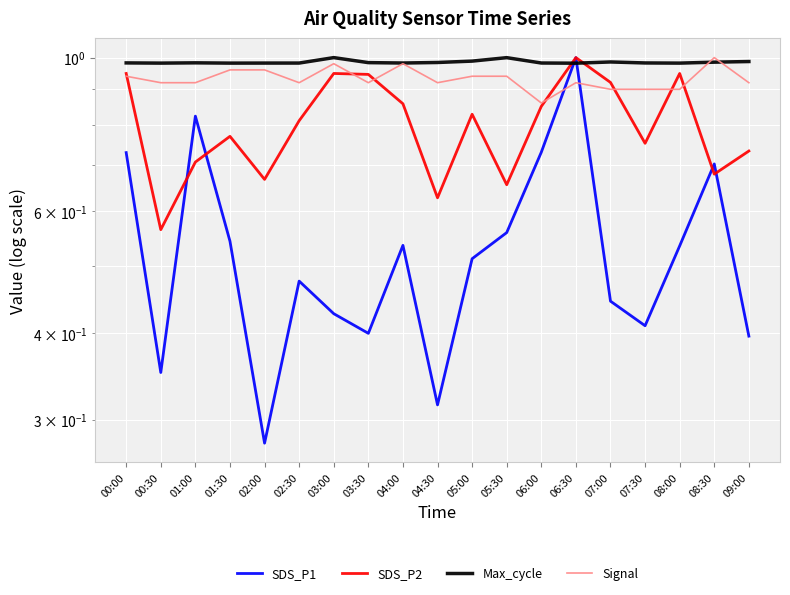

What are all the series names shown in the legend?

SDS_P1, SDS_P2, Max_cycle, Signal